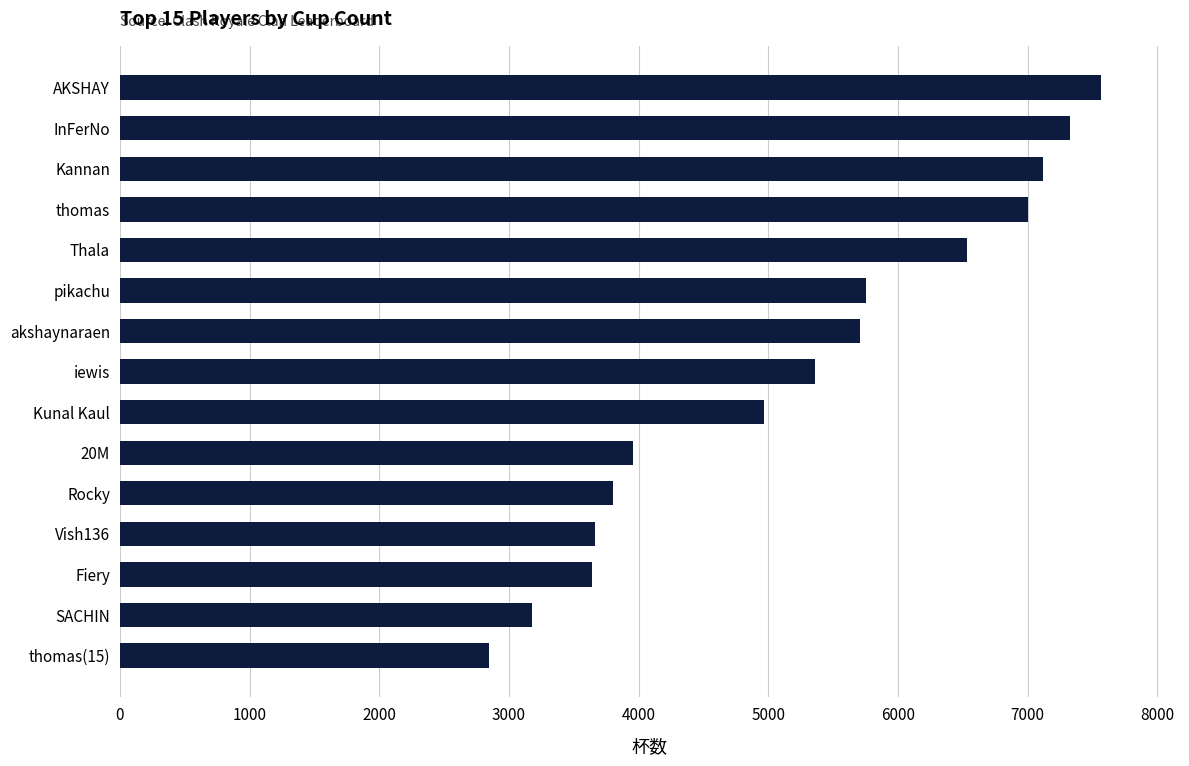

The value at Thala is 6530. True or false?

True